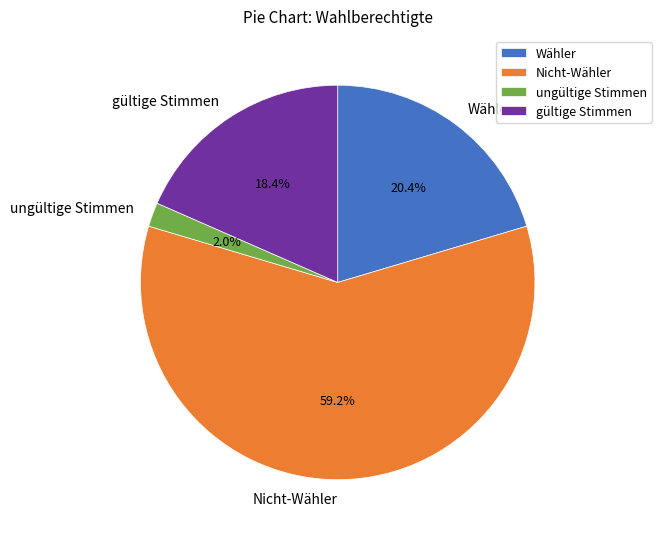

True or false: Wähler accounts for 31% of the total.

False